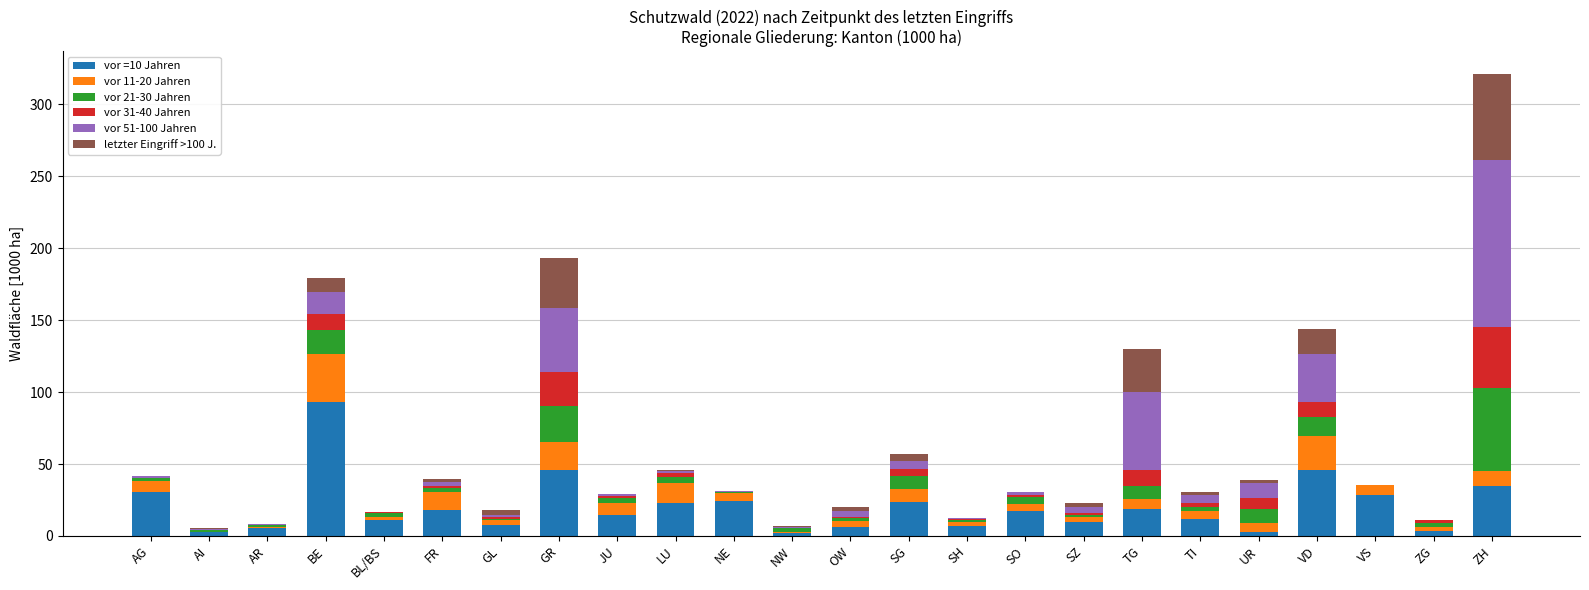

What are all the series names shown in the legend?

vor =10 Jahren, vor 11-20 Jahren, vor 21-30 Jahren, vor 31-40 Jahren, vor 51-100 Jahren, letzter Eingriff >100 J.